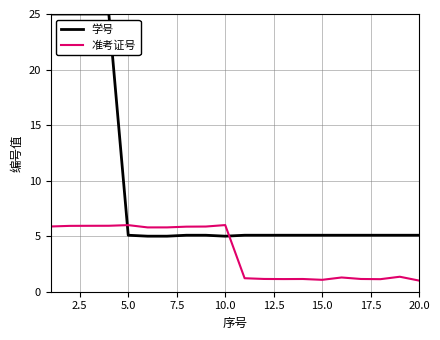

What is the difference between the maximum and minimum values in the 准考证号 series?

5.0